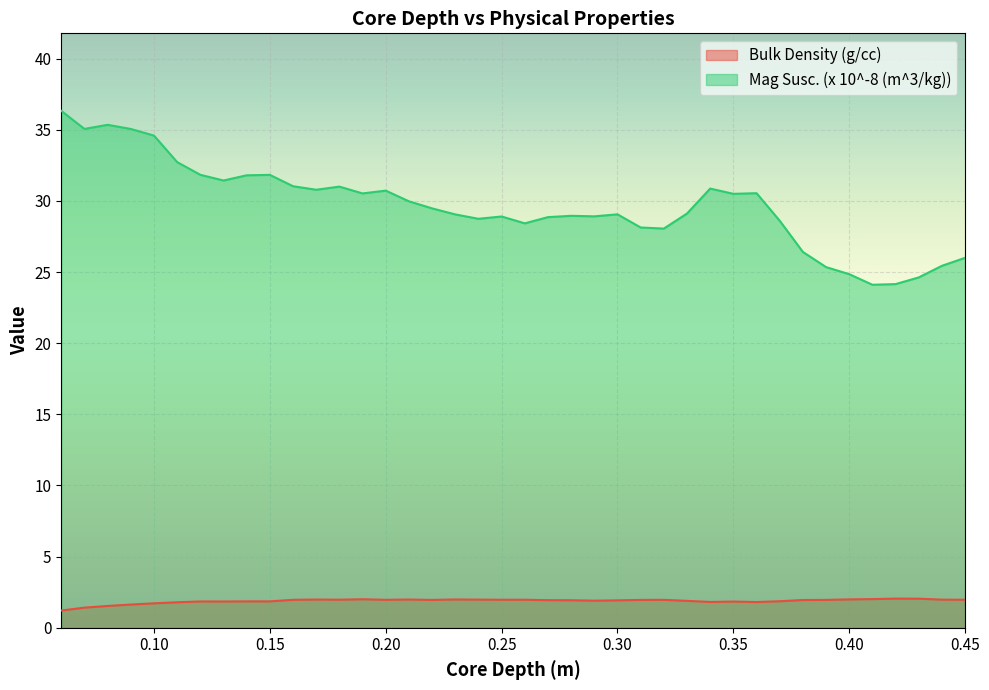

How many data points does each series have?

40